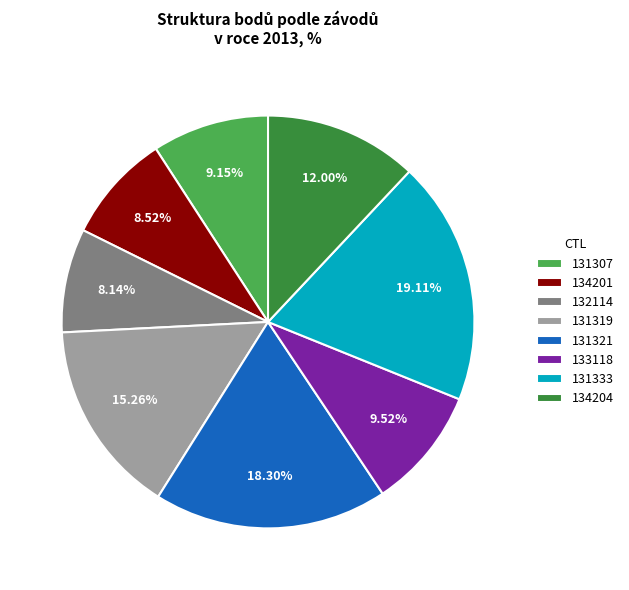

What is the ratio of the value at 133118 to the value at 132114?

1.2